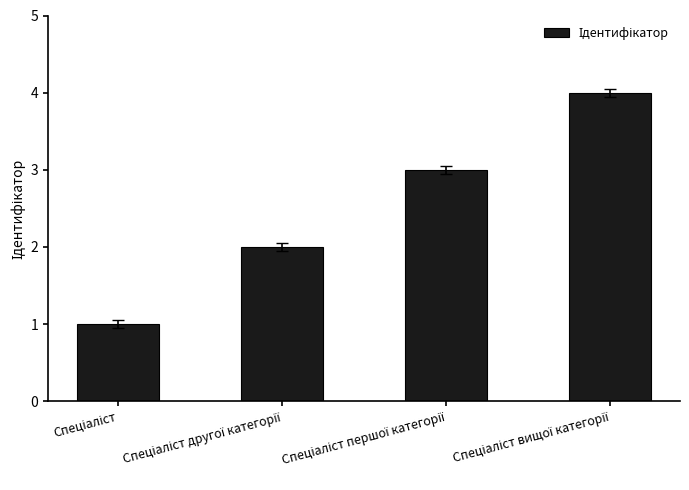

What is the difference between the maximum and minimum values?

3